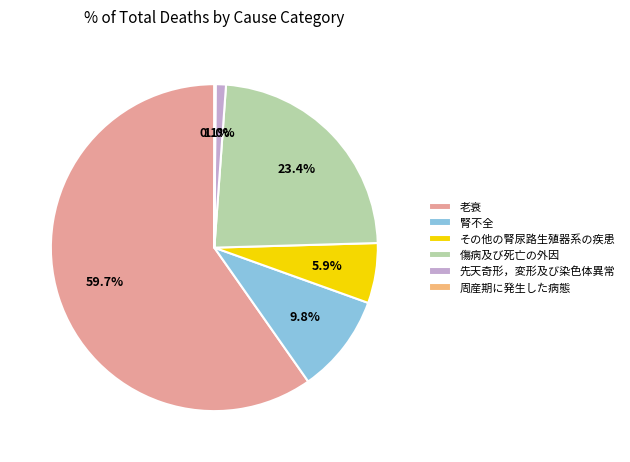

Which category has the biggest portion of the pie?

老衰